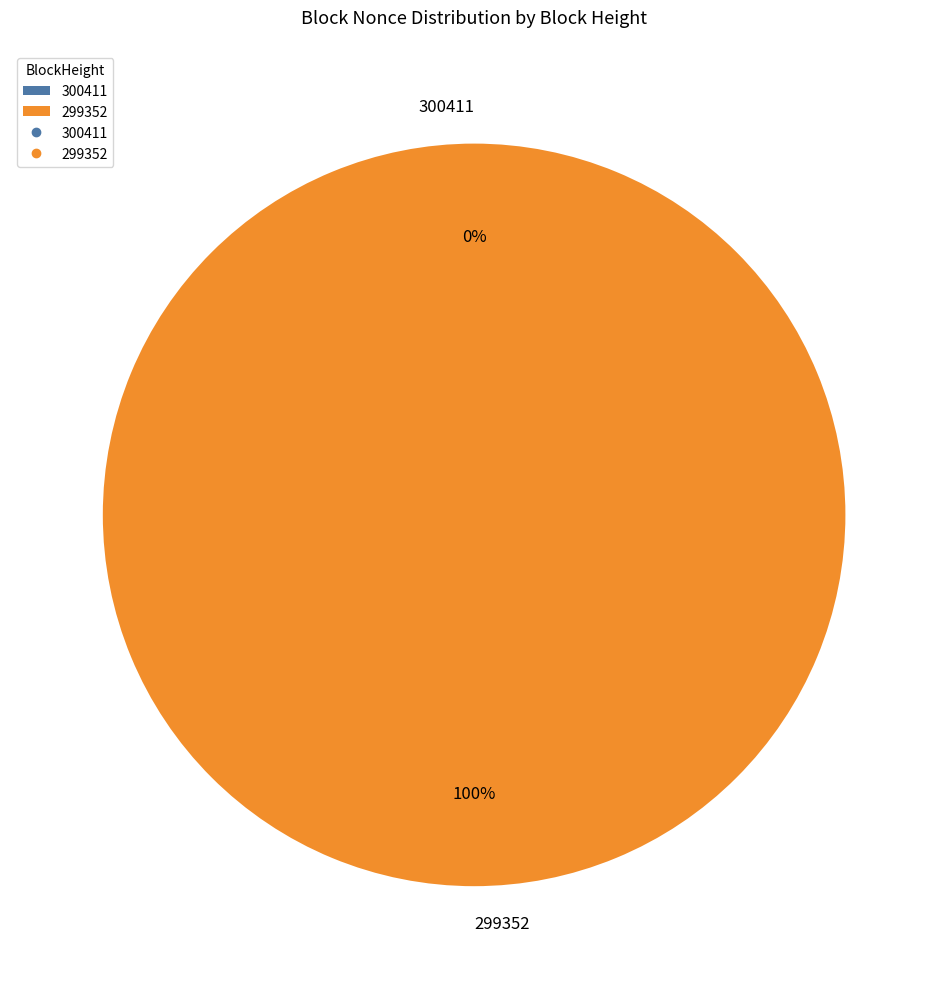

To the nearest percent, what is the combined percentage of 300411 and 299352?

100%